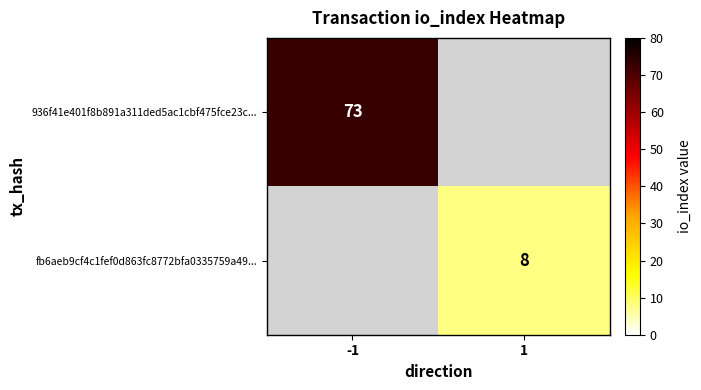

The fb6aeb9cf4c1fef0d863fc8772bfa0335759a49... series shows 8 at 1. True or false?

True